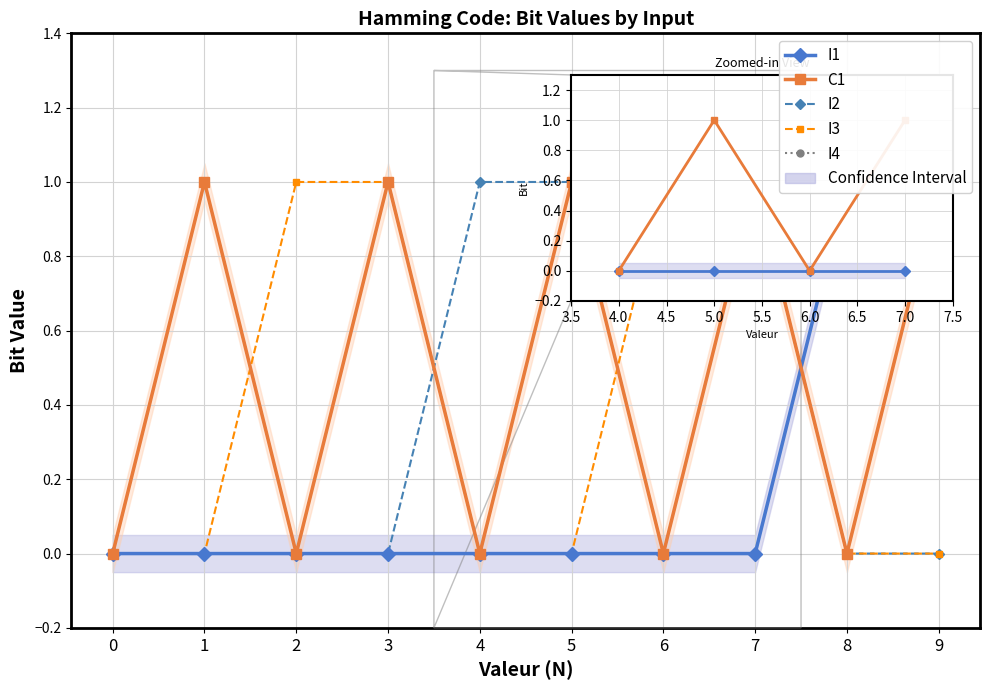

How many values in the I2 series exceed 0?

4